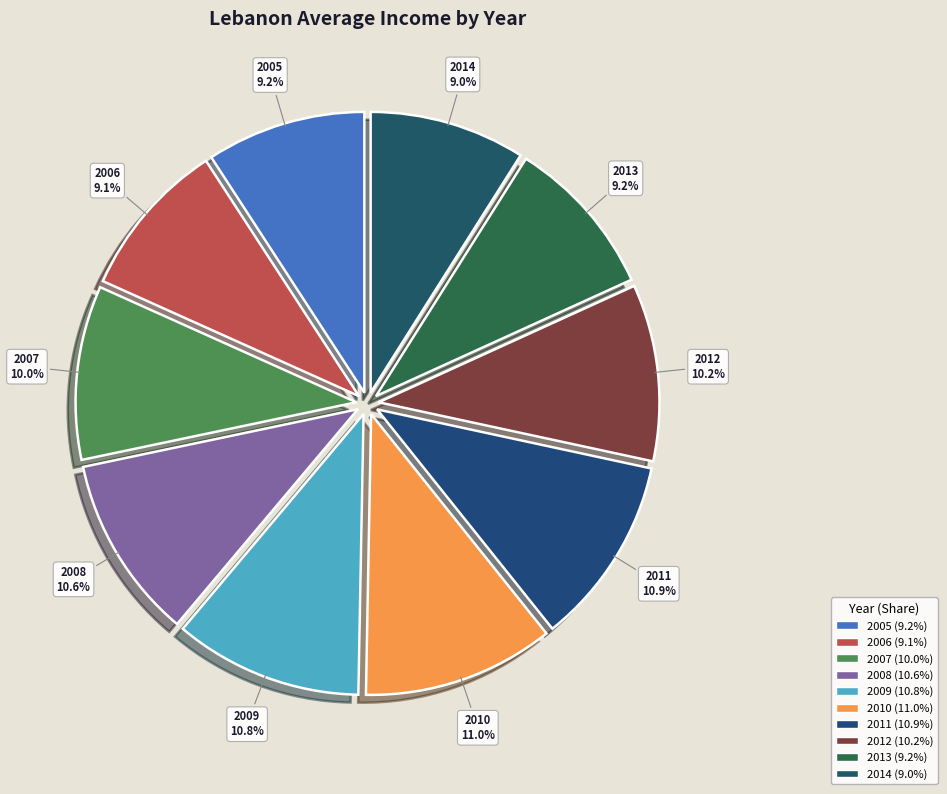

What percentage is the 2010 slice, to the nearest percent?

11%